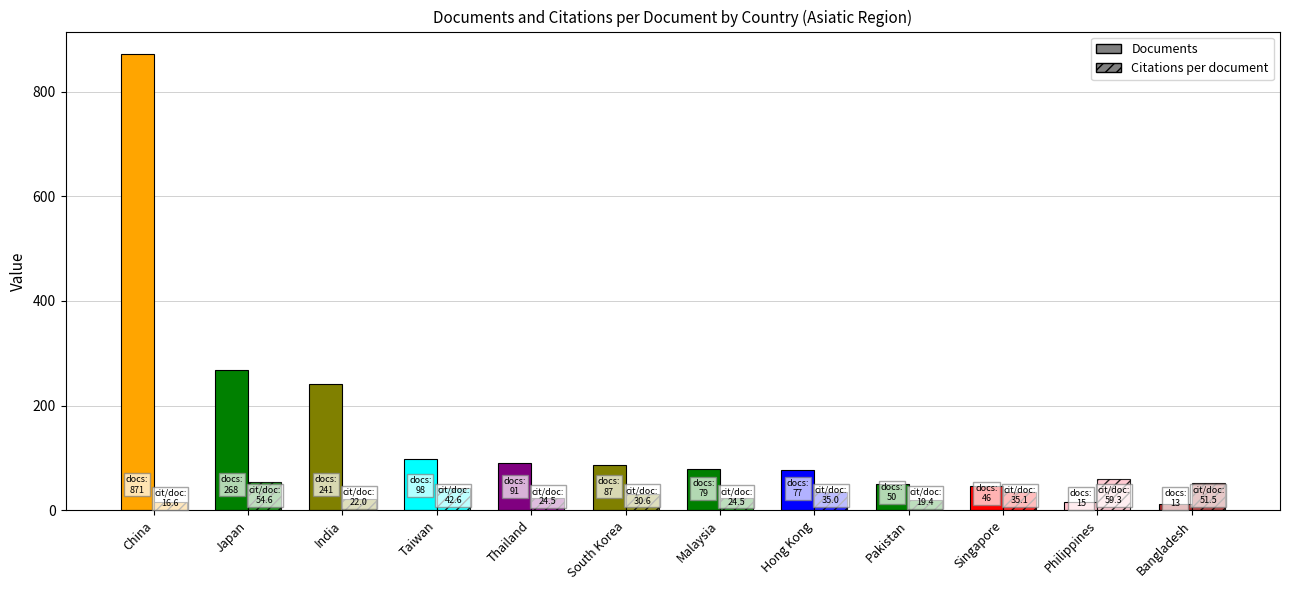

What is the total value across all series at Taiwan?

140.7